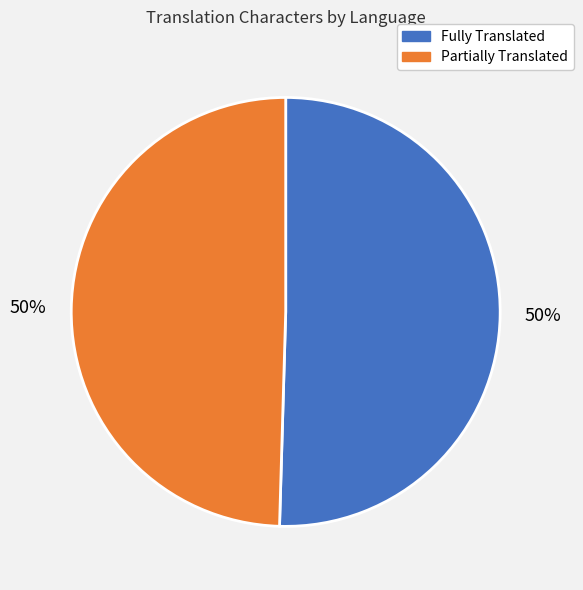

To the nearest percent, what is the average slice percentage?

50%